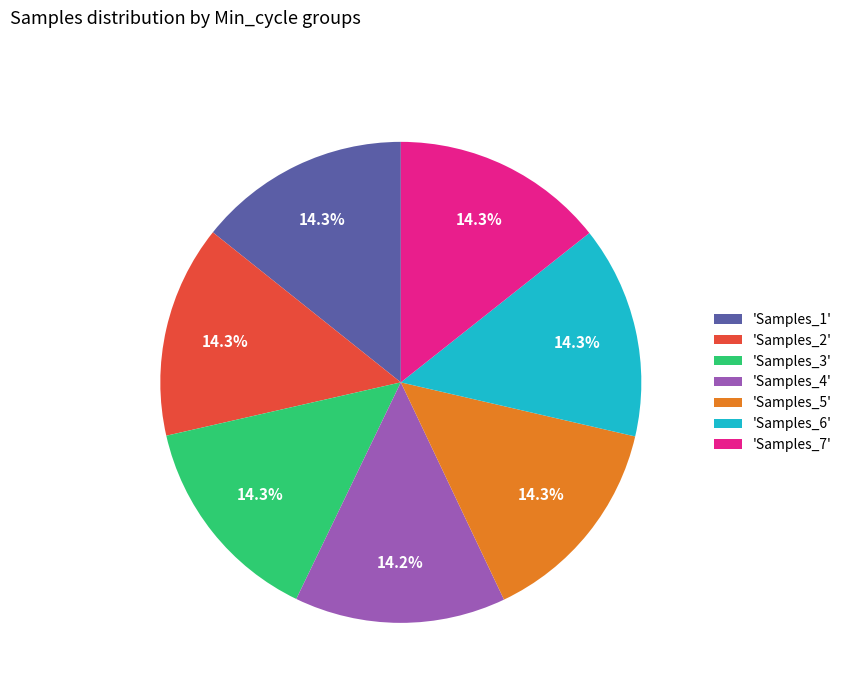

Does any single category account for the majority?

No